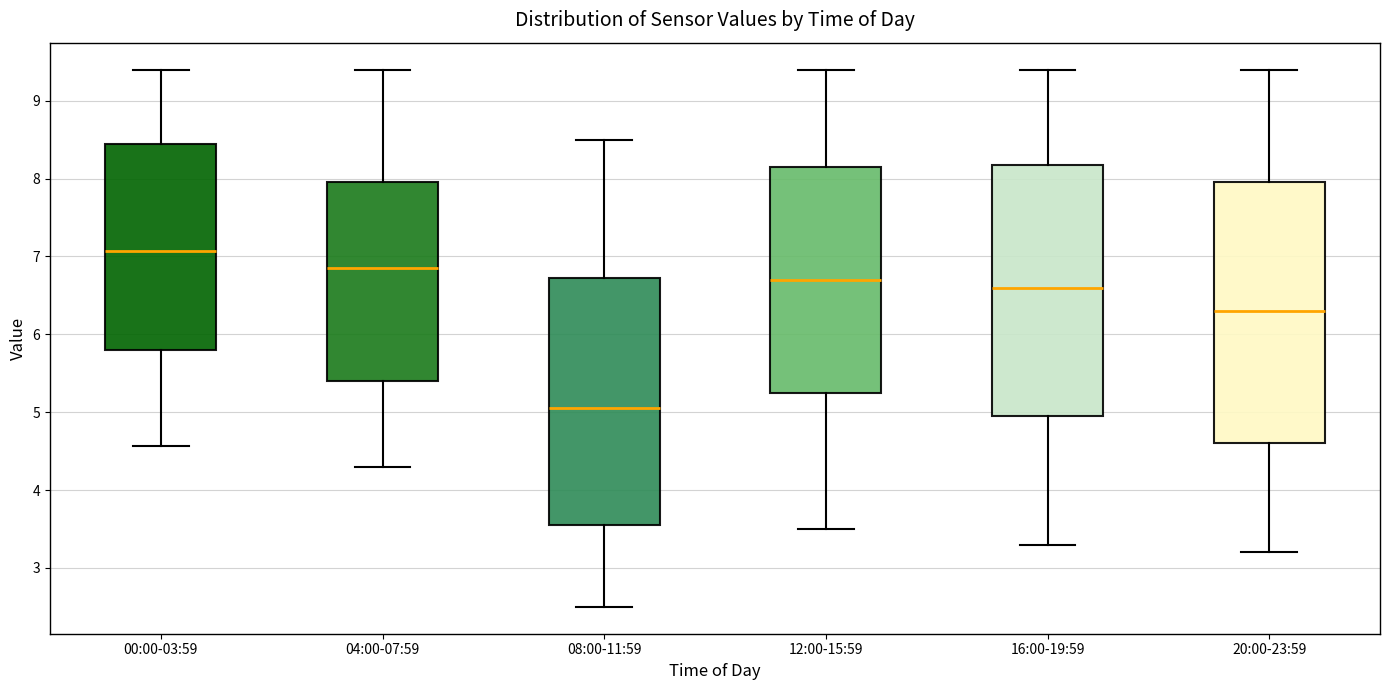

Reading left to right, transcribe this box plot: for each box, give where its median line is, the range the box spans, and where its two whiskers end, as read against the y-axis. The values are not printed on the chart, so give them approximately, as read against the axis.

00:00-03:59: median 7.1, box 5.8 to 8.4, whiskers 4.6 to 9.4
04:00-07:59: median 6.9, box 5.4 to 8.0, whiskers 4.3 to 9.4
08:00-11:59: median 5.1, box 3.6 to 6.7, whiskers 2.5 to 8.5
12:00-15:59: median 6.7, box 5.3 to 8.2, whiskers 3.5 to 9.4
16:00-19:59: median 6.6, box 5.0 to 8.2, whiskers 3.3 to 9.4
20:00-23:59: median 6.3, box 4.6 to 8.0, whiskers 3.2 to 9.4